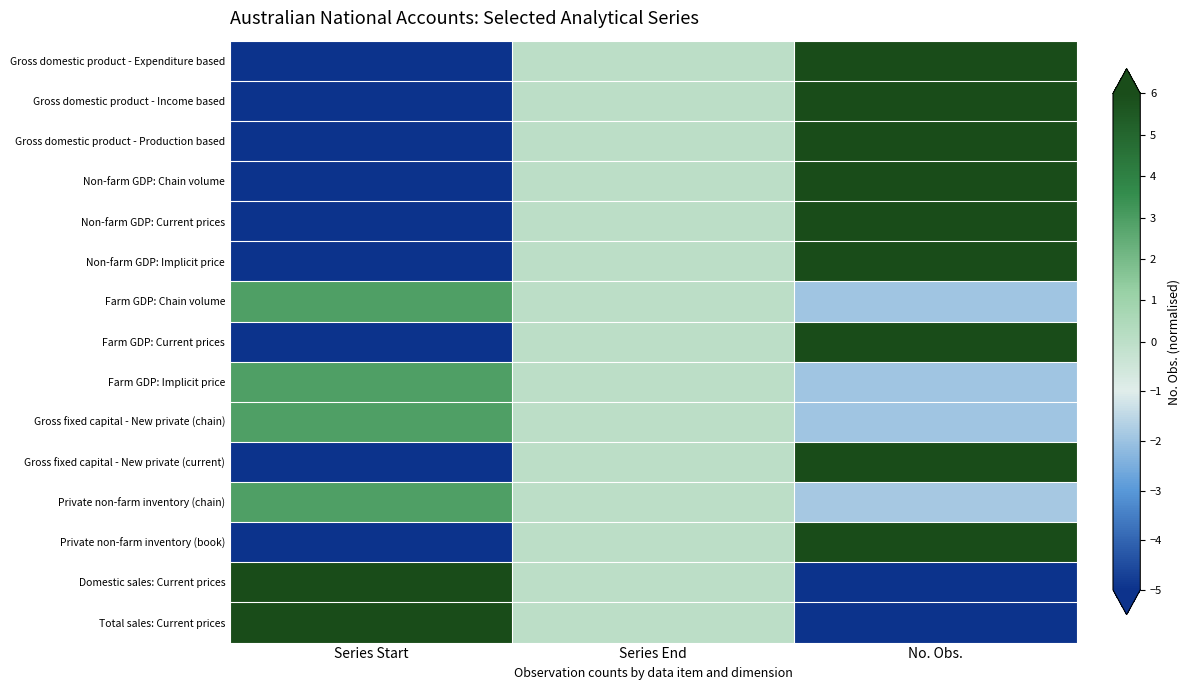

What is the difference between the highest and lowest values at No. Obs.?

11.0